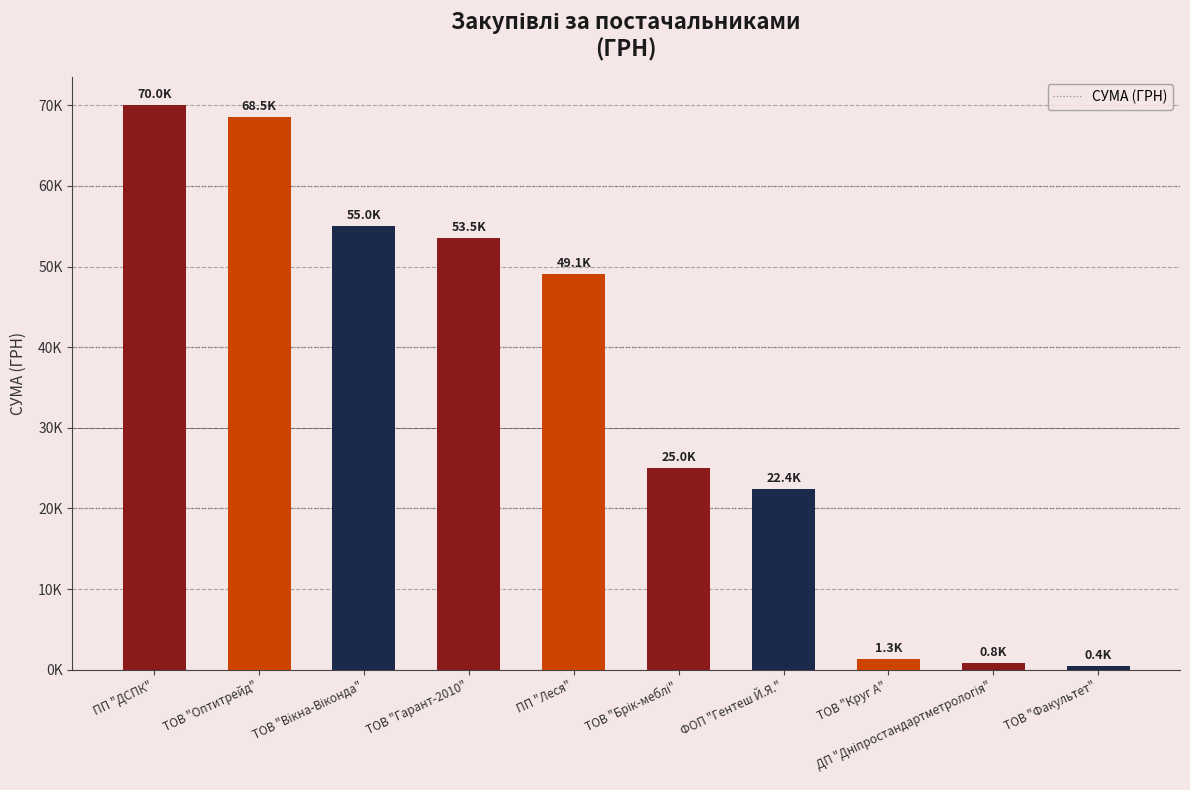

How many data points are less than 49068?

5